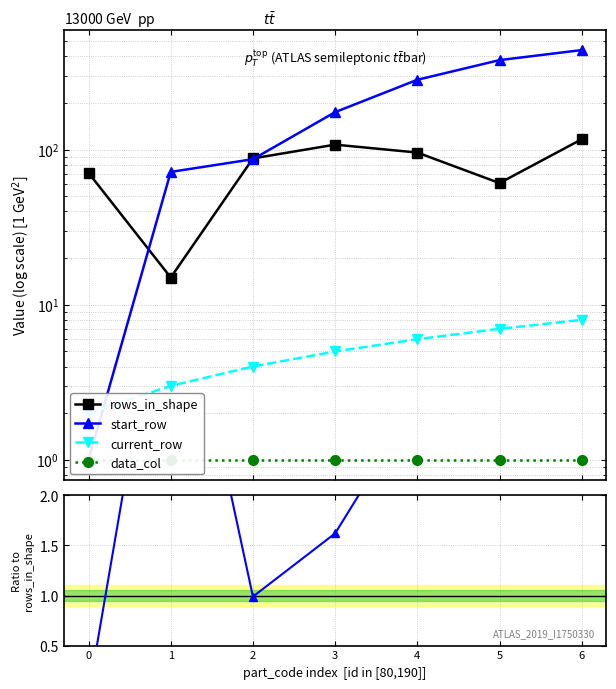

True or false: current_row has a value of 4 at 4.

False